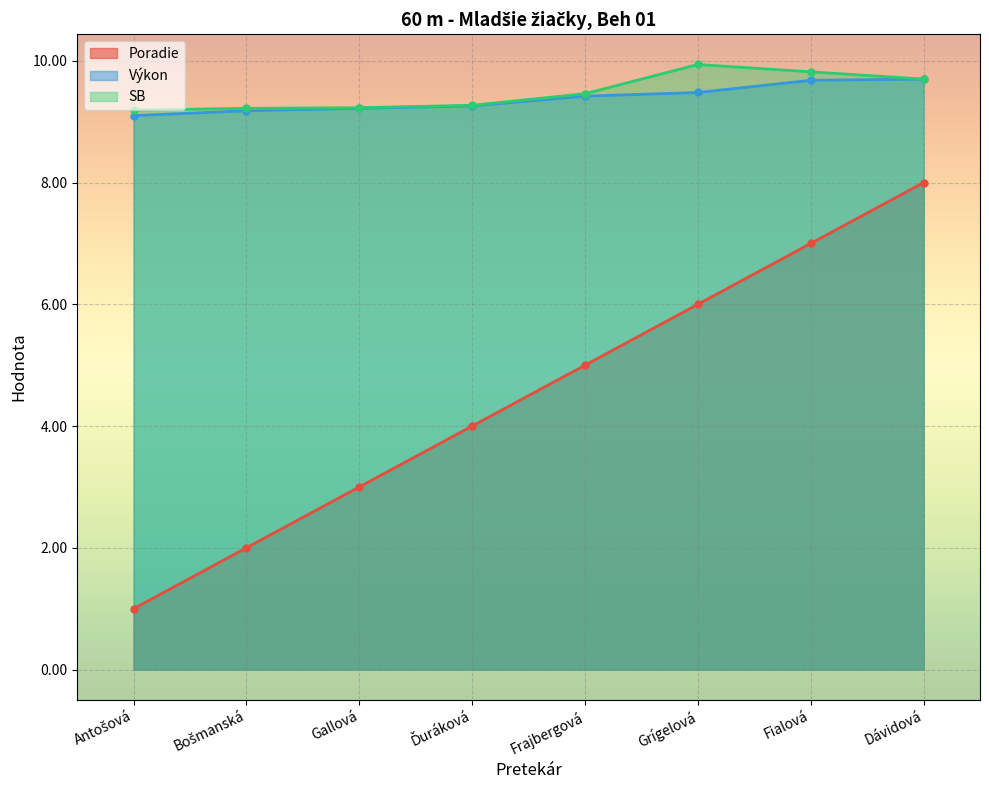

True or false: SB and Výkon intersect in this chart.

False